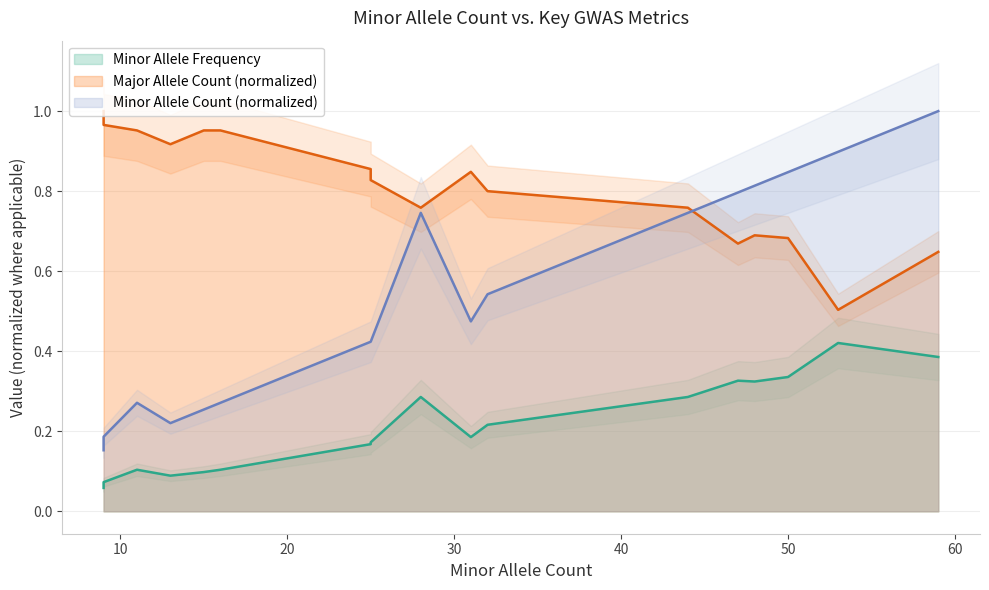

What is the minimum value shown in the chart?

0.1